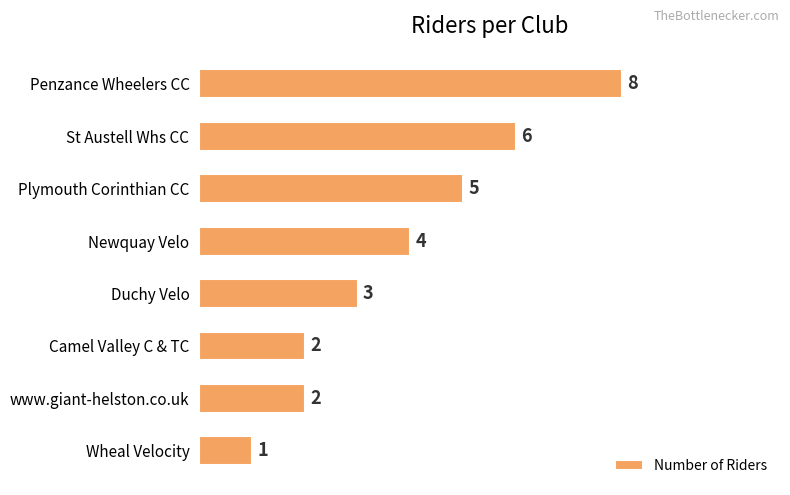

Are the bars grouped side by side (vs. stacked)?

No